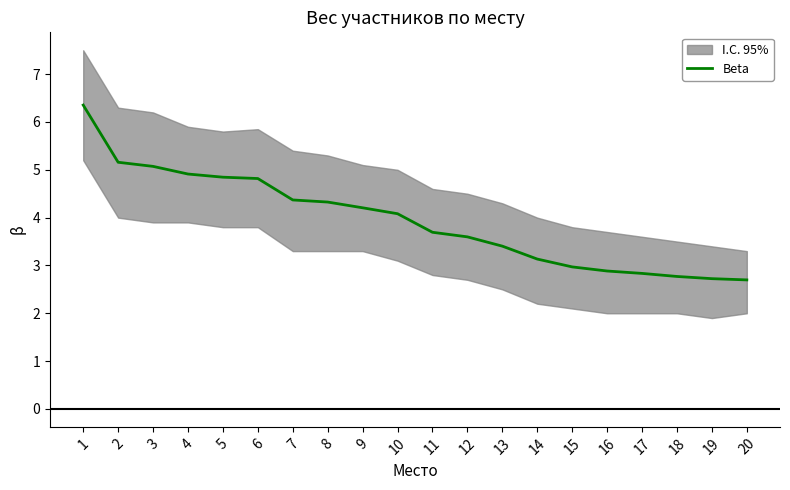

Which label corresponds to the smallest value in the chart?

20